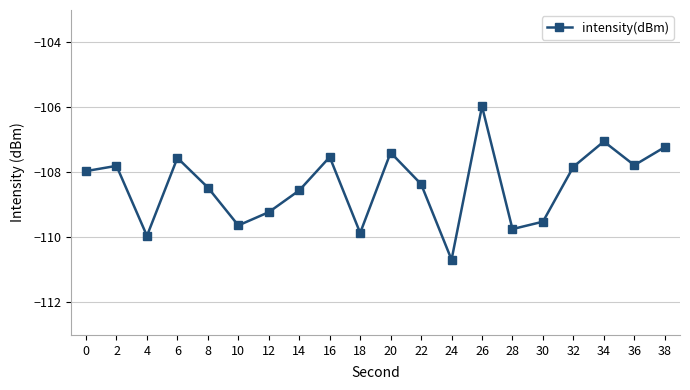

Read the value at 6.

-107.6